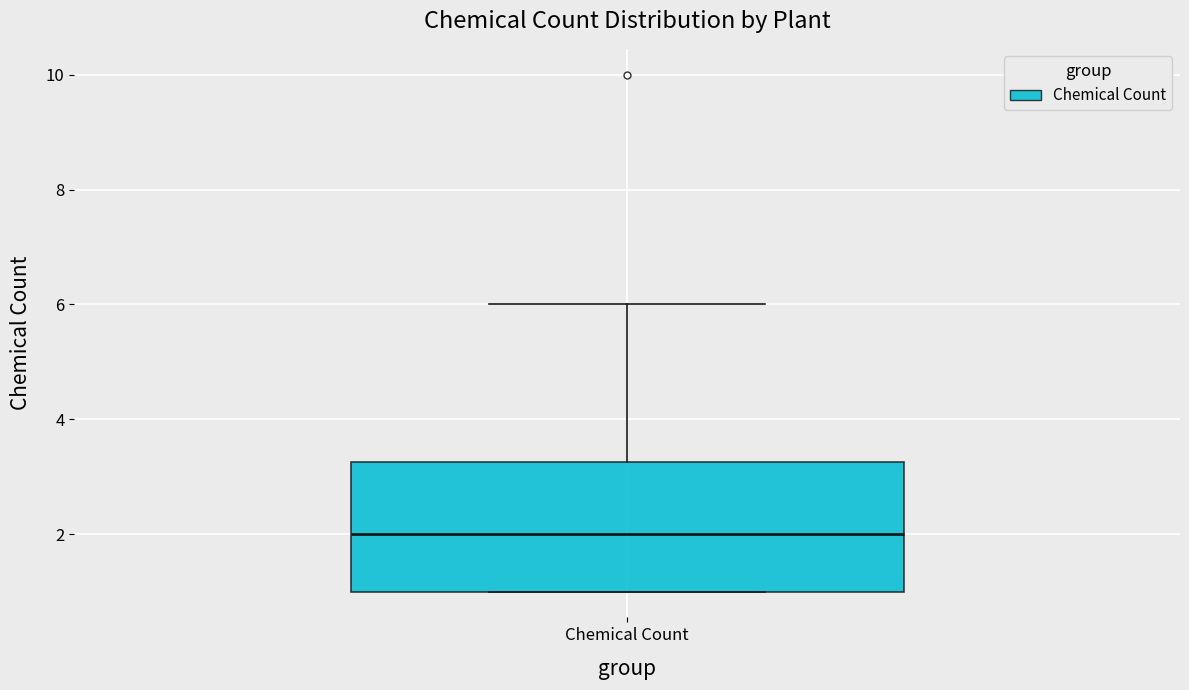

Where does the median line of the box for Chemical Count sit on the y-axis? The values are not printed on the chart, so give them approximately, as read against the axis.

2.0